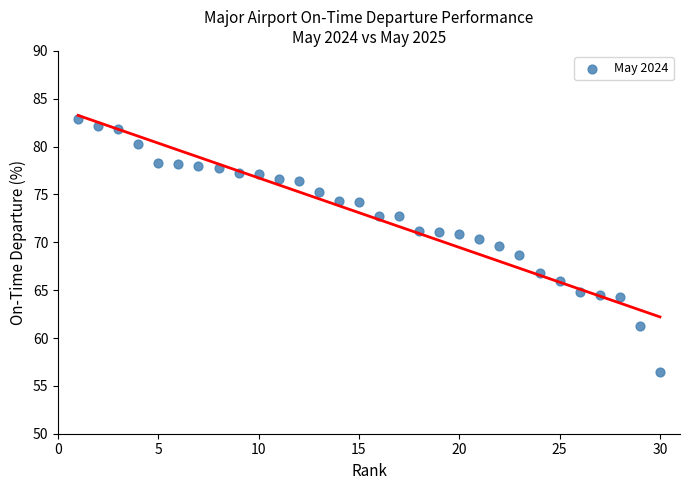

What is the range of X values (max minus min)?

29.0